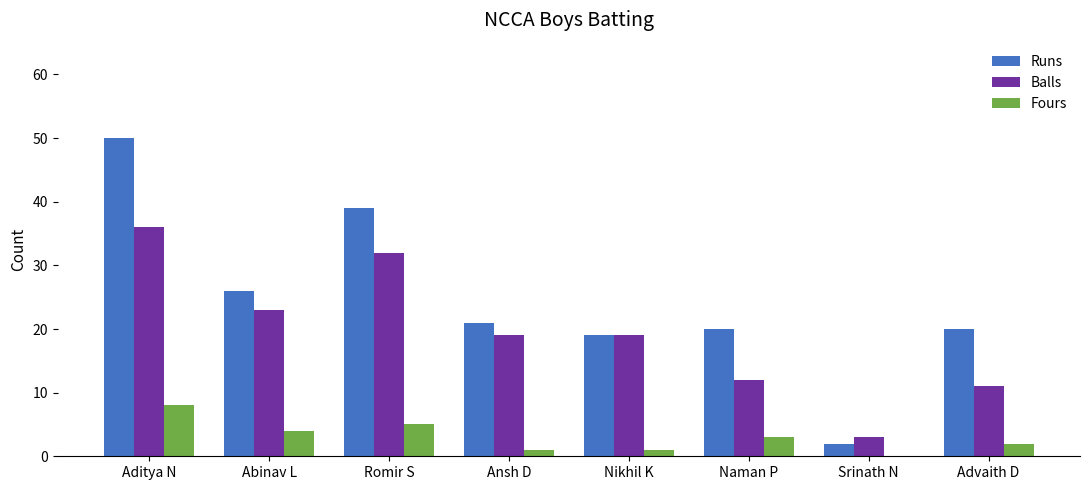

Reading left to right, extract all data points from this chart.

Runs: 50	26	39	21	19	20	2	20
Balls: 36	23	32	19	19	12	3	11
Fours: 8	4	5	1	1	3	0	2